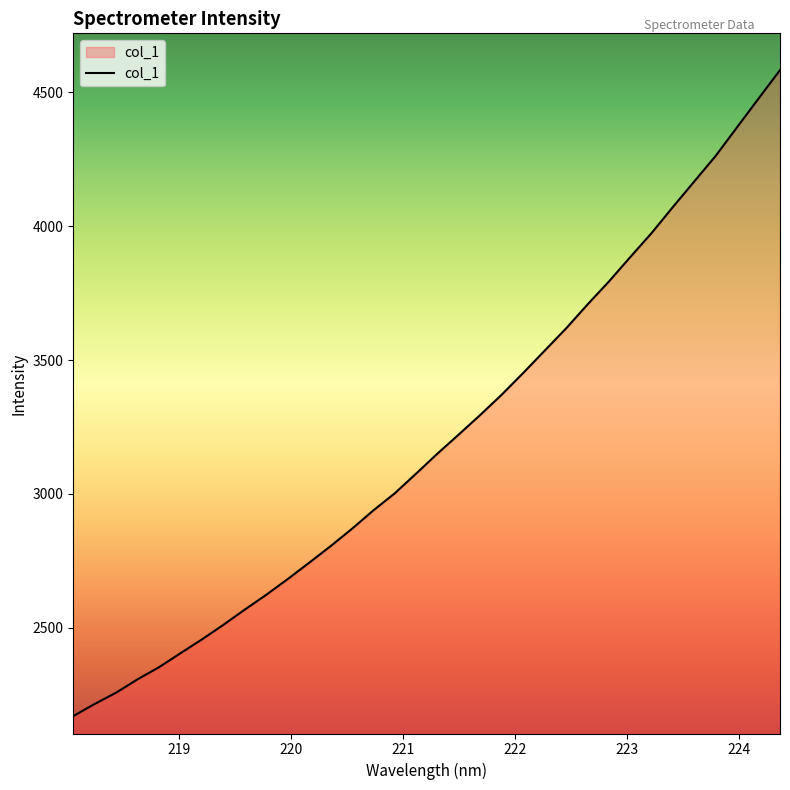

What is the maximum value shown in the chart?

4583.2